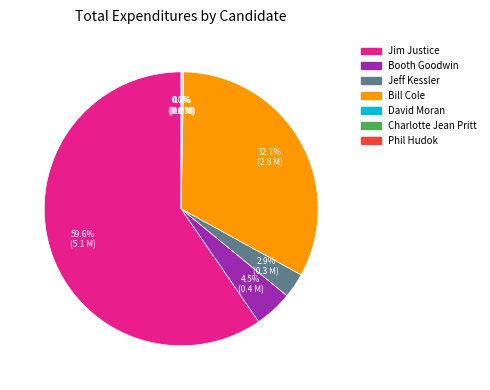

Is there a majority slice in this chart?

Yes